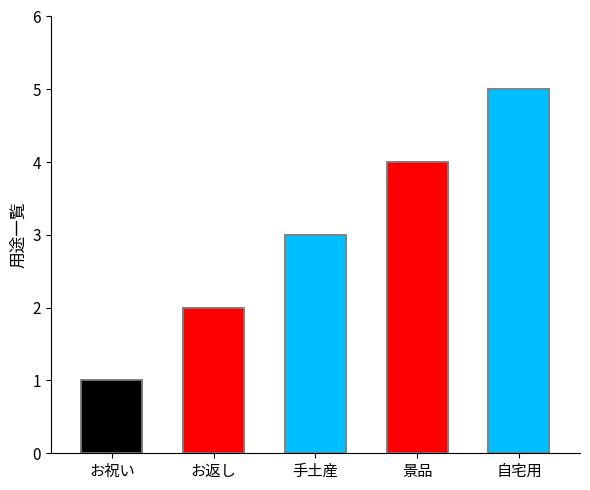

How many values are between 2 and 4?

3